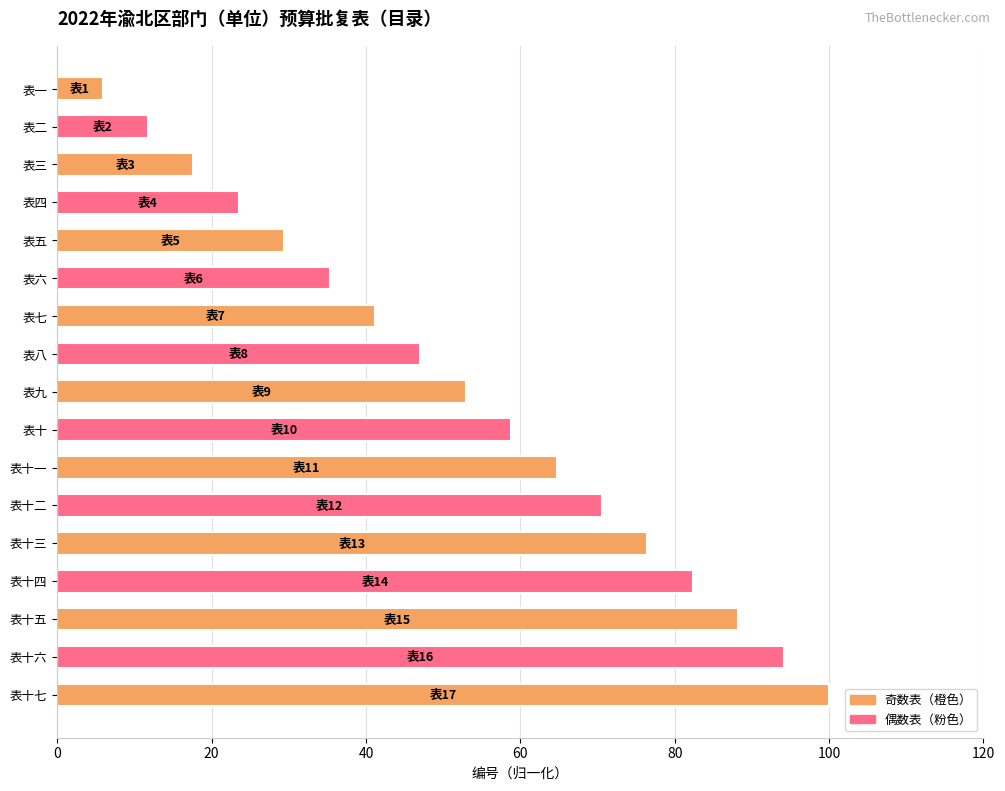

What is the difference between the maximum and minimum values?

94.1